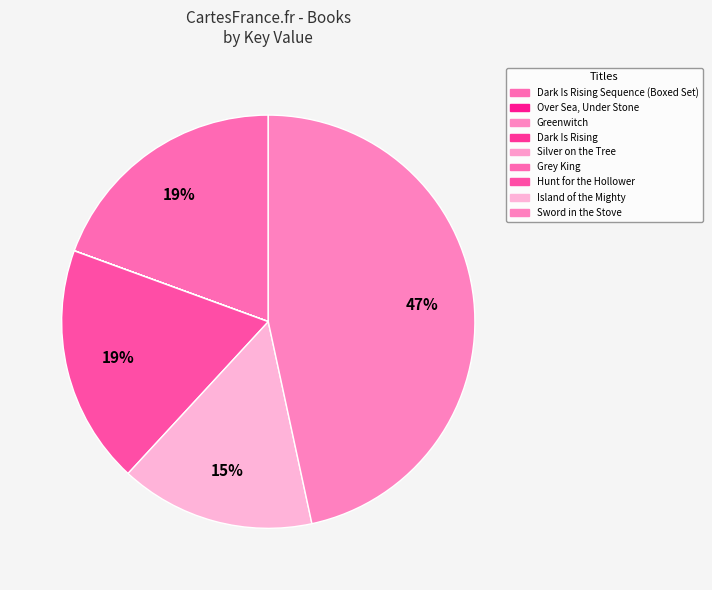

Which slice is the smallest?

Over Sea, Under Stone